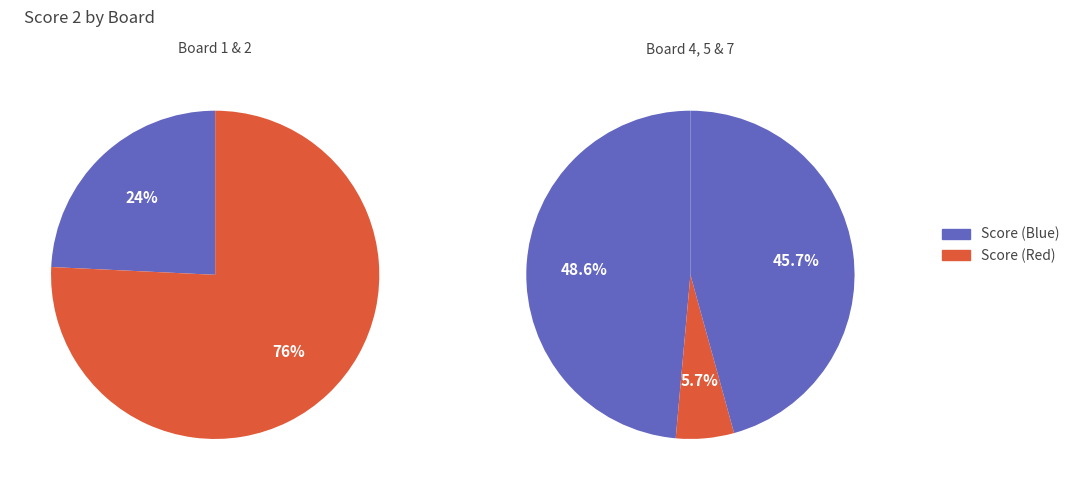

To the nearest percent, what percentage of the pie is Board 2?

37%